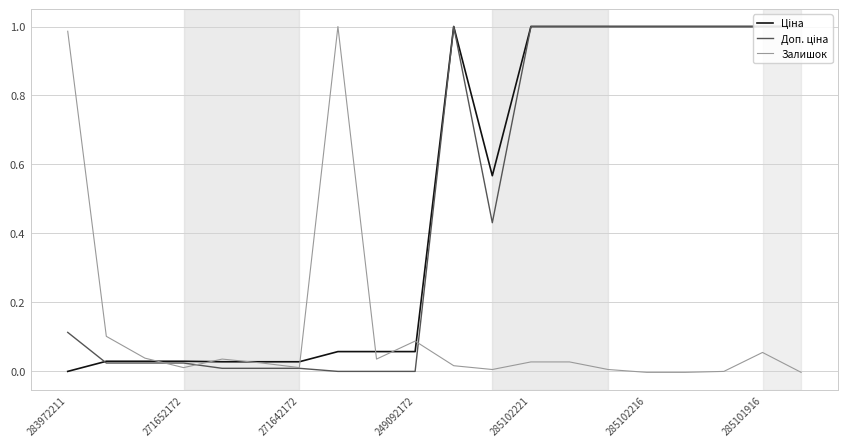

Does the chart display data point markers on the line(s)?

No